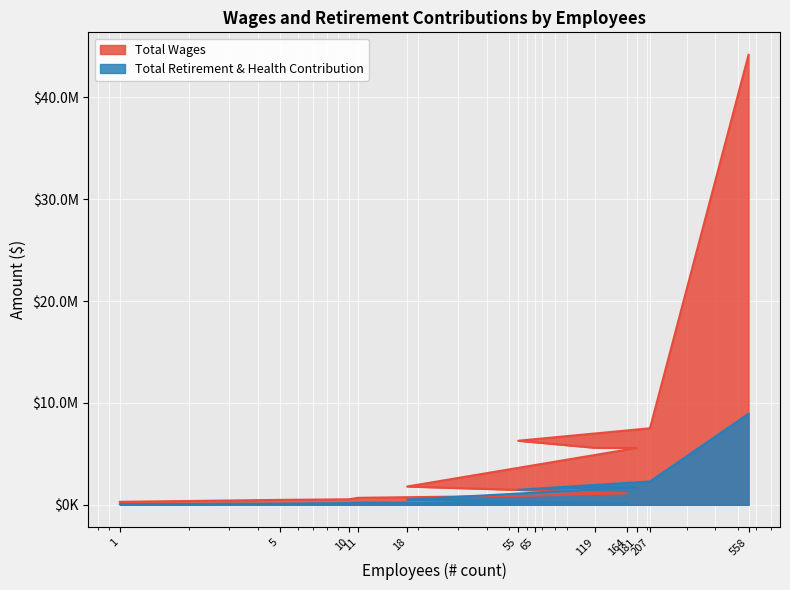

What is the lowest value of the Total Wages series?

289037